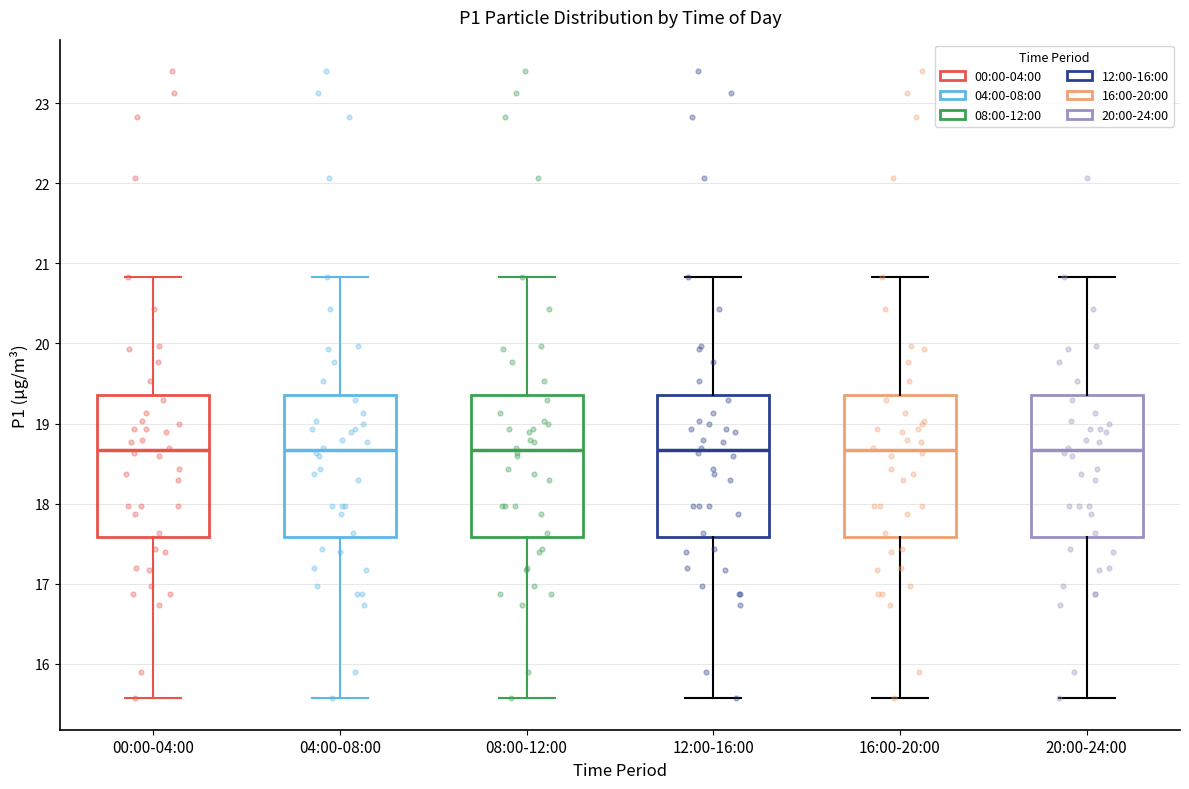

Reading left to right, read every box against the y-axis: the position of its median line, the range the box covers, and the ends of its whiskers. The values are not printed on the chart, so give them approximately, as read against the axis.

00:00-04:00: median 18.7, box 17.6 to 19.4, whiskers 15.6 to 20.8
04:00-08:00: median 18.7, box 17.6 to 19.4, whiskers 15.6 to 20.8
08:00-12:00: median 18.7, box 17.6 to 19.4, whiskers 15.6 to 20.8
12:00-16:00: median 18.7, box 17.6 to 19.4, whiskers 15.6 to 20.8
16:00-20:00: median 18.7, box 17.6 to 19.4, whiskers 15.6 to 20.8
20:00-24:00: median 18.7, box 17.6 to 19.4, whiskers 15.6 to 20.8